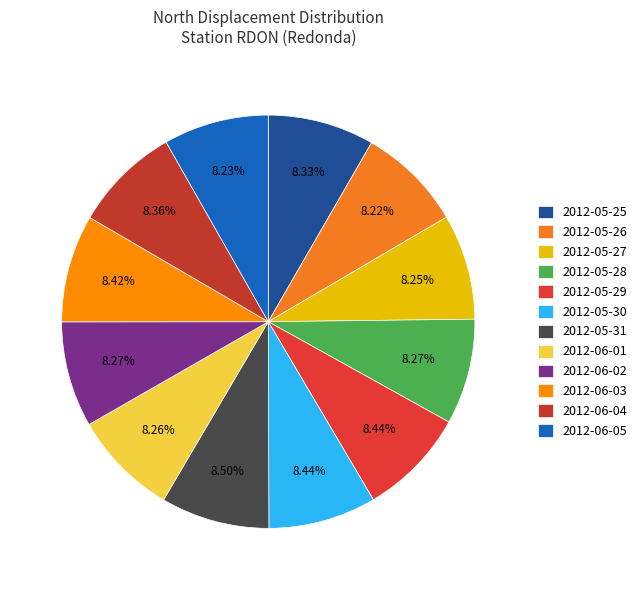

Which has a higher value, 2012-05-26 or 2012-06-02?

2012-06-02